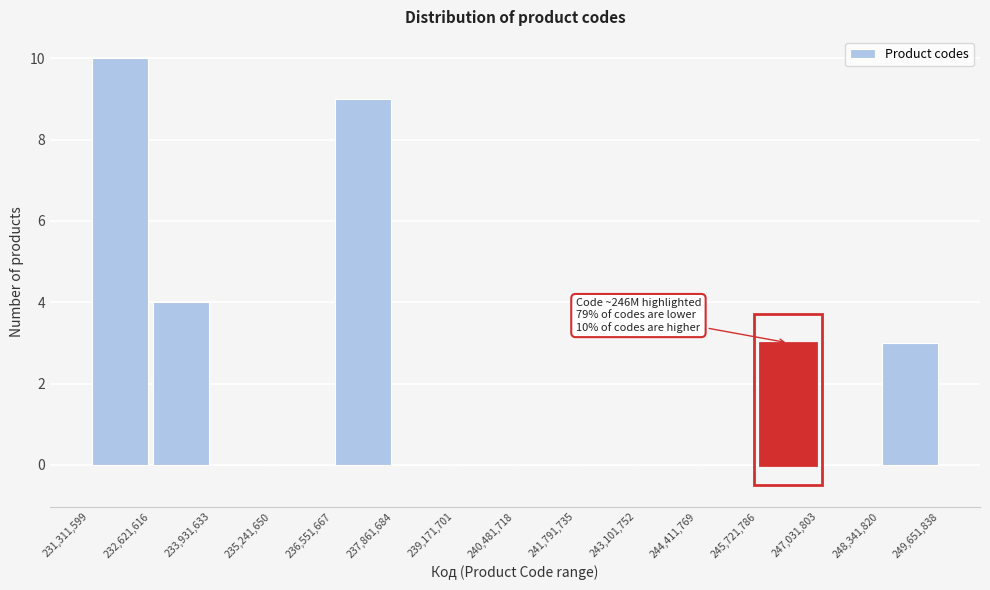

Over which range of the x-axis is the bar tallest?

231,311,599 to 232,621,616